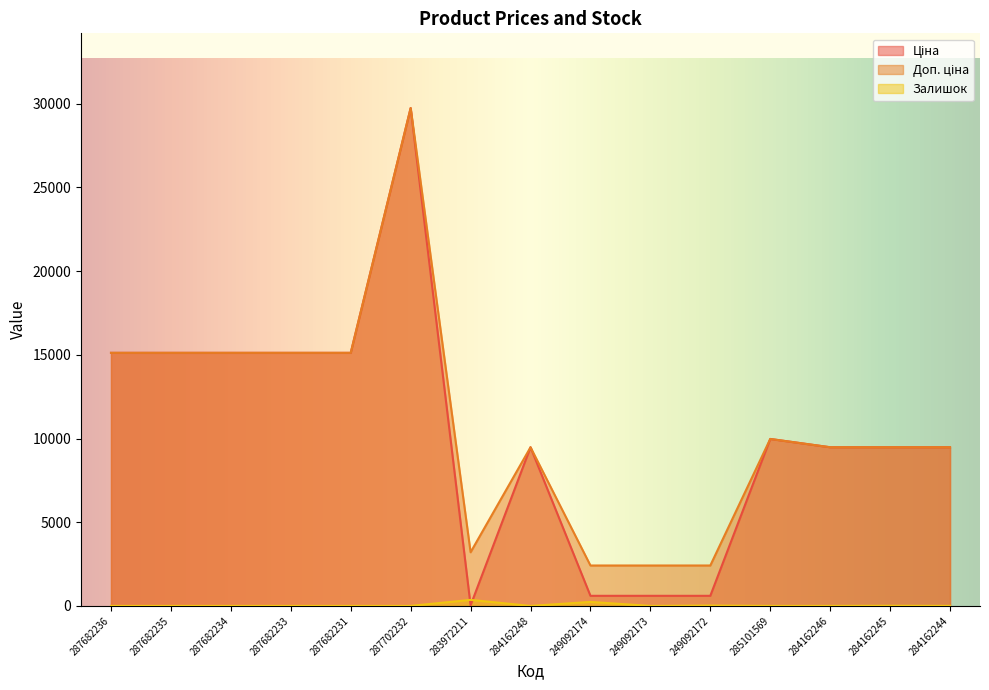

How many data points does each series have?

15